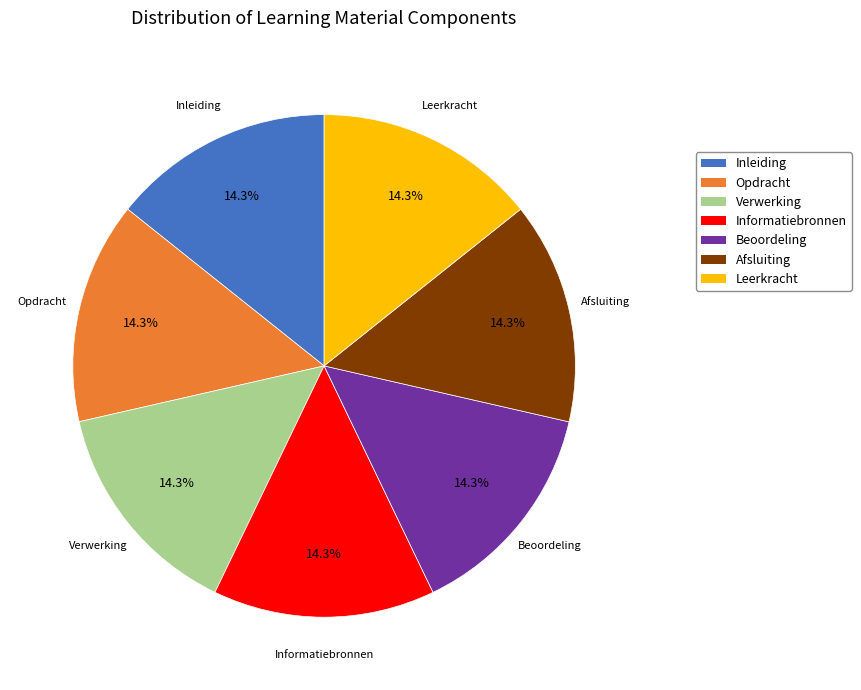

What percentage is the Beoordeling slice, to the nearest percent?

14%